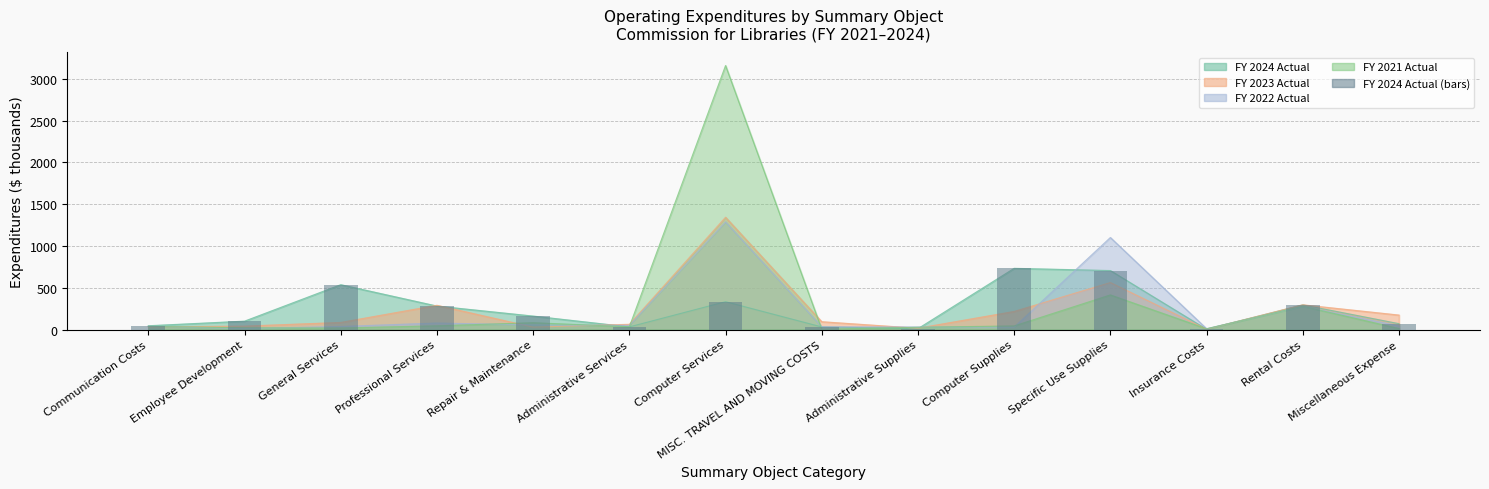

What is the label of the 4th bar from the left?

Professional Services